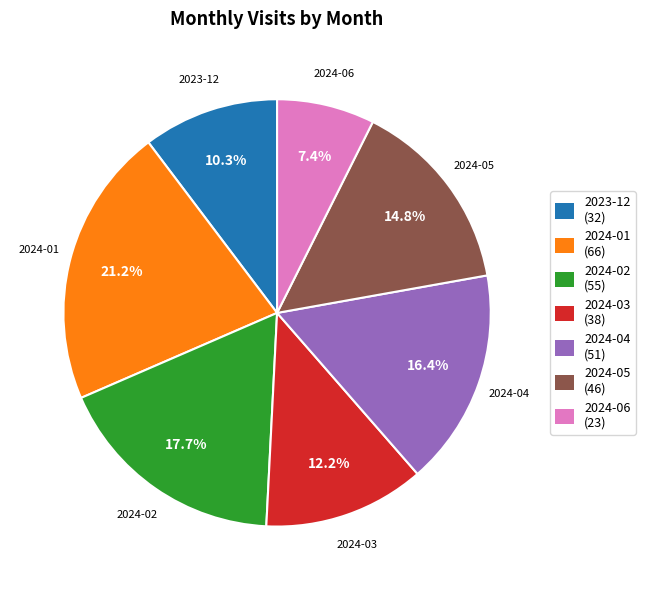

To the nearest percent, what is the average slice percentage?

14%